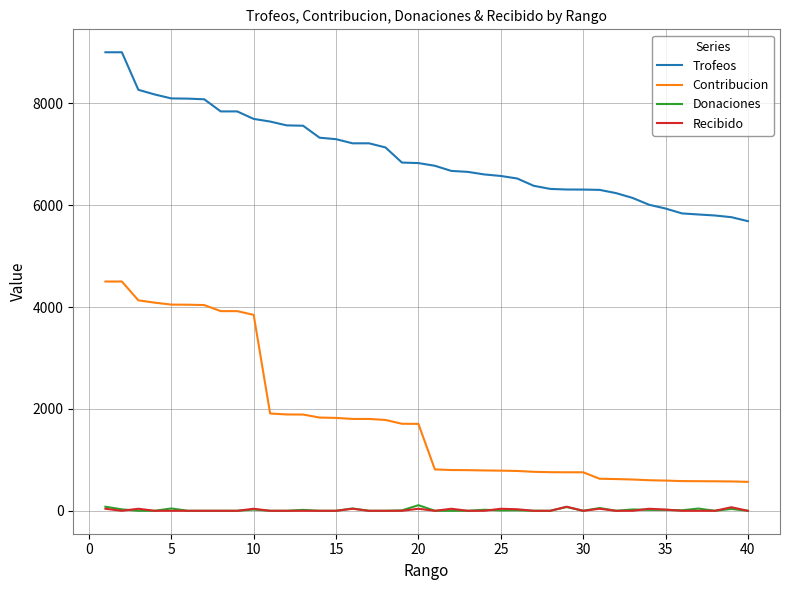

Which series has the largest total across all categories?

Trofeos